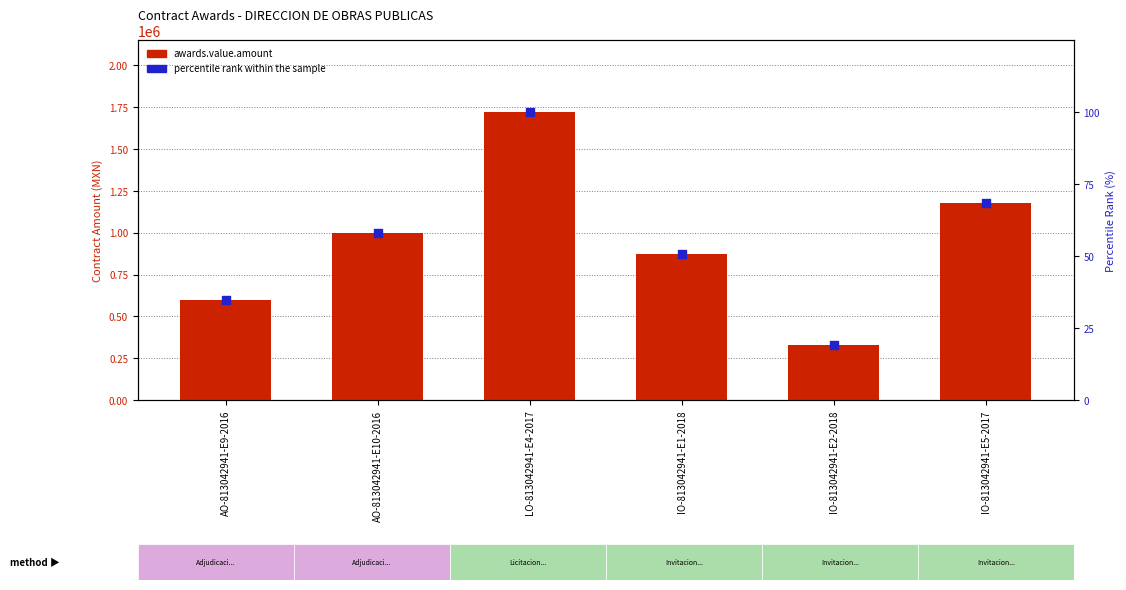

At how many categories does at least one series exceed 769664?

4